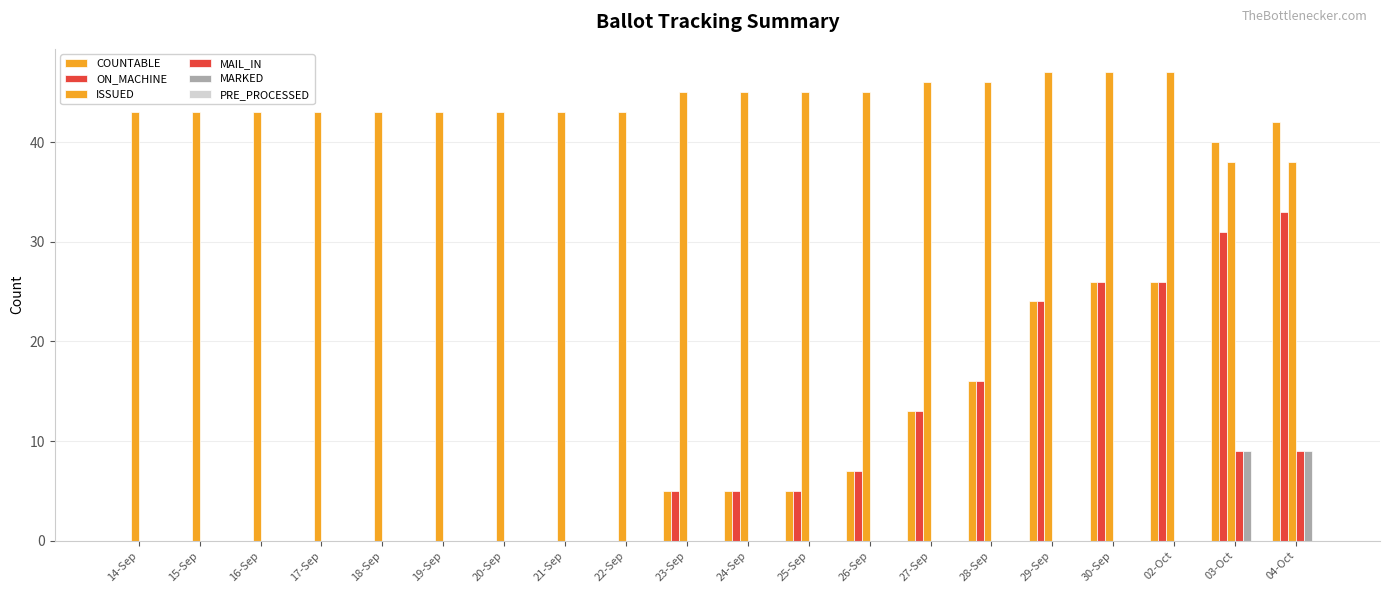

How many distinct data groups are displayed?

5